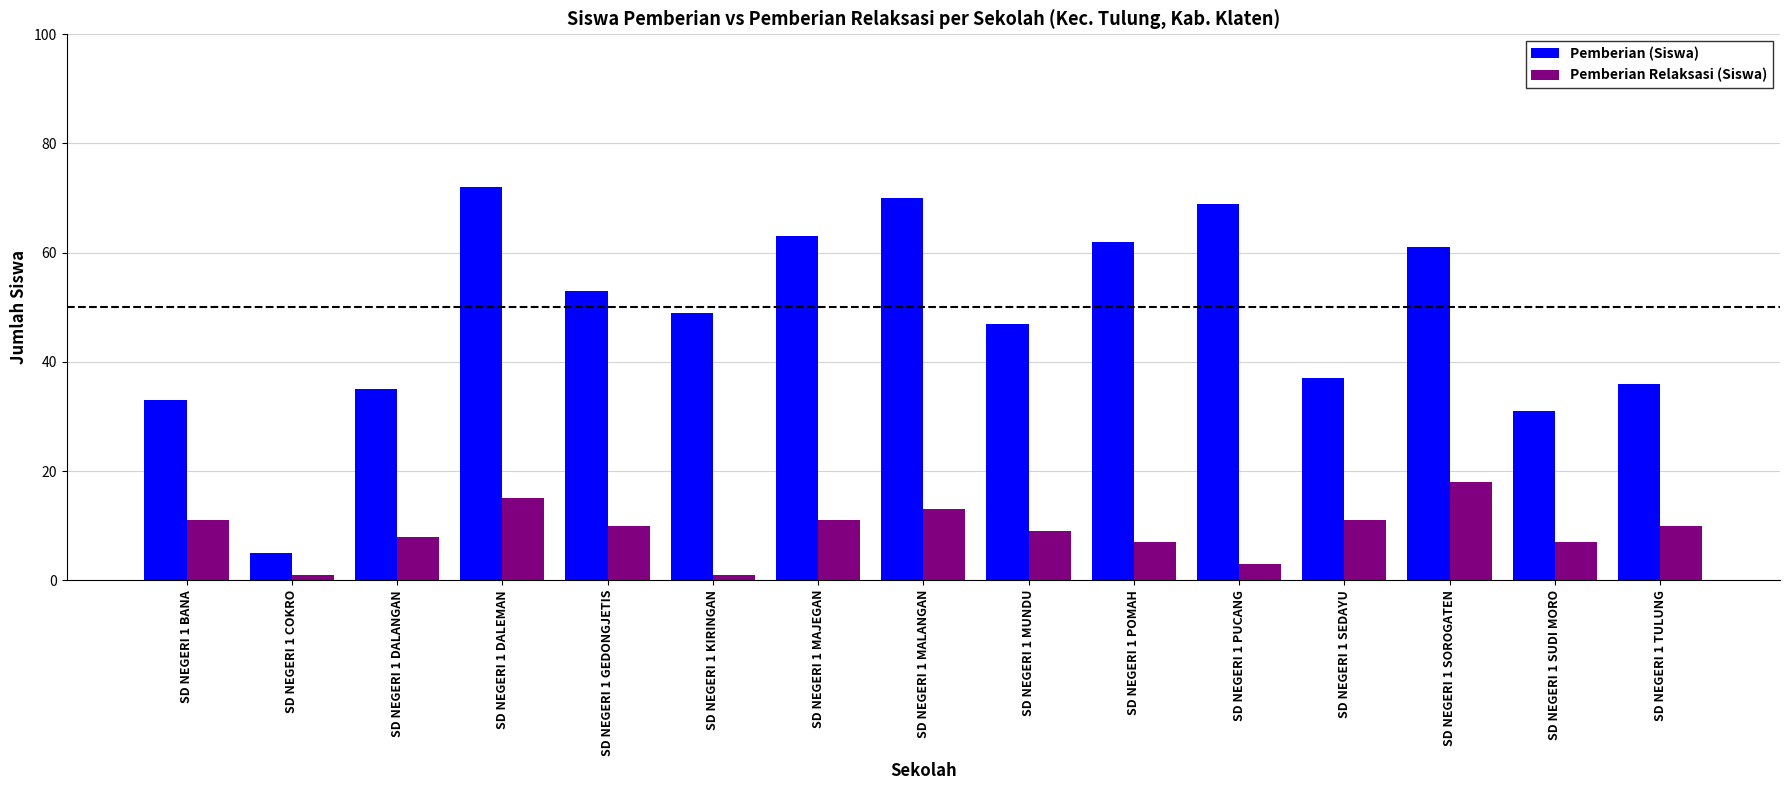

Reading right to left, list all the values displayed in this chart.

Pemberian (Siswa): 36	31	61	37	69	62	47	70	63	49	53	72	35	5	33
Pemberian Relaksasi (Siswa): 10	7	18	11	3	7	9	13	11	1	10	15	8	1	11